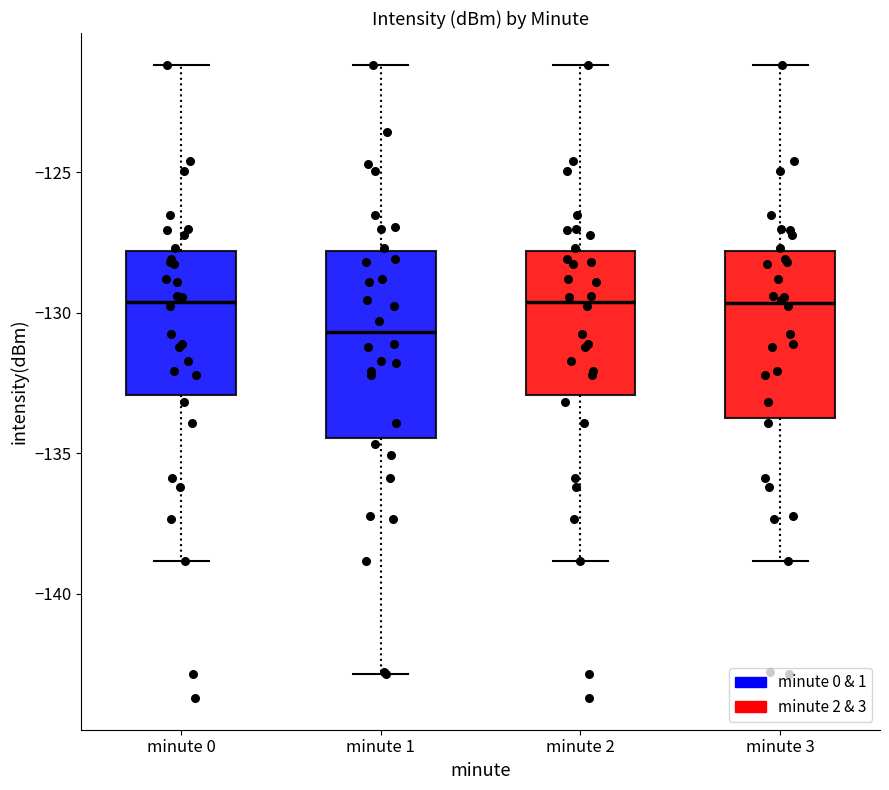

Reading left to right, transcribe this box plot: for each box, give where its median line is, the range the box spans, and where its two whiskers end, as read against the y-axis. The values are not printed on the chart, so give them approximately, as read against the axis.

minute 0: median -129.5, box -133.0 to -128.0, whiskers -139.0 to -121.0
minute 1: median -130.5, box -134.5 to -128.0, whiskers -143.0 to -121.0
minute 2: median -129.5, box -133.0 to -128.0, whiskers -139.0 to -121.0
minute 3: median -129.5, box -133.5 to -128.0, whiskers -139.0 to -121.0